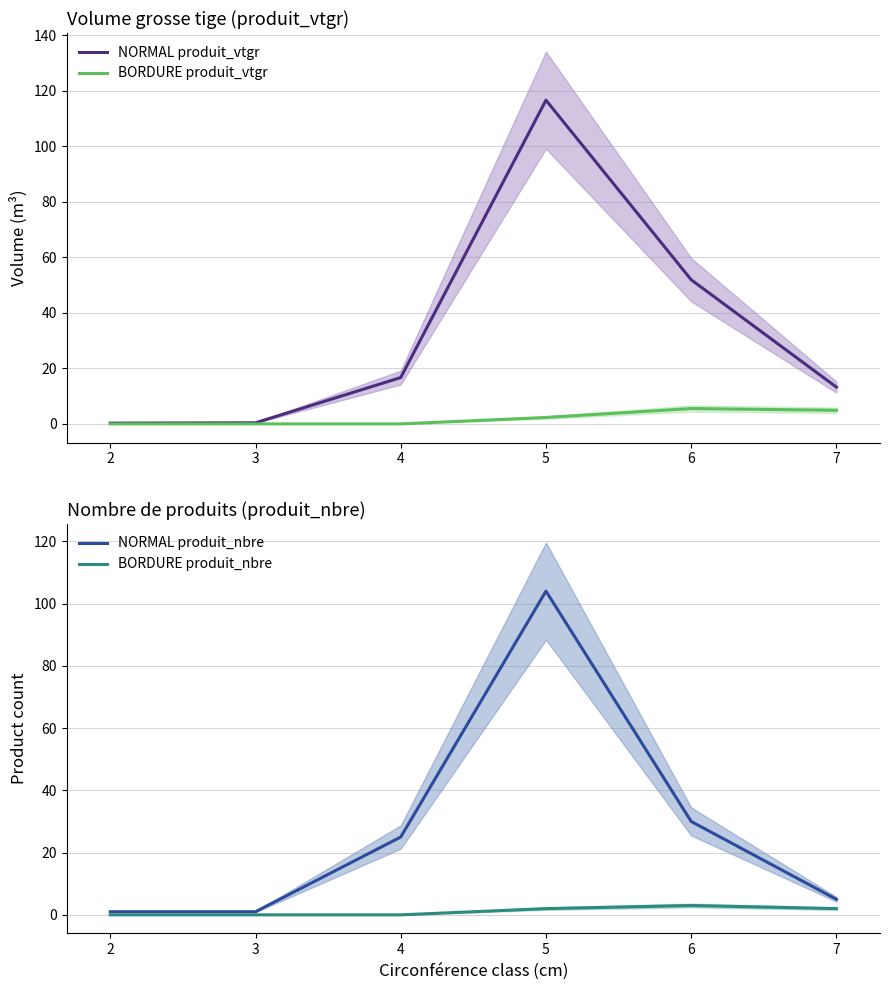

How many data points in BORDURE produit_vtgr are above 2?

3